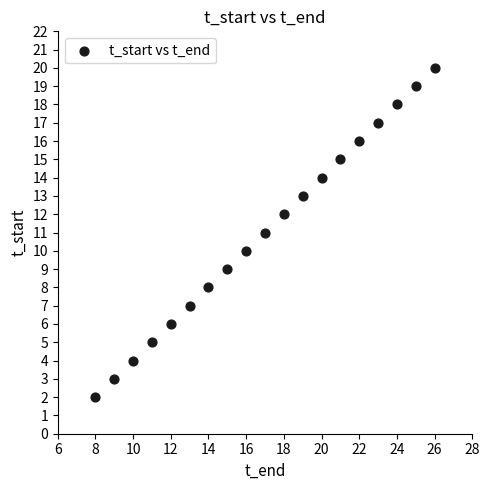

What is the range of Y values (max minus min)?

18